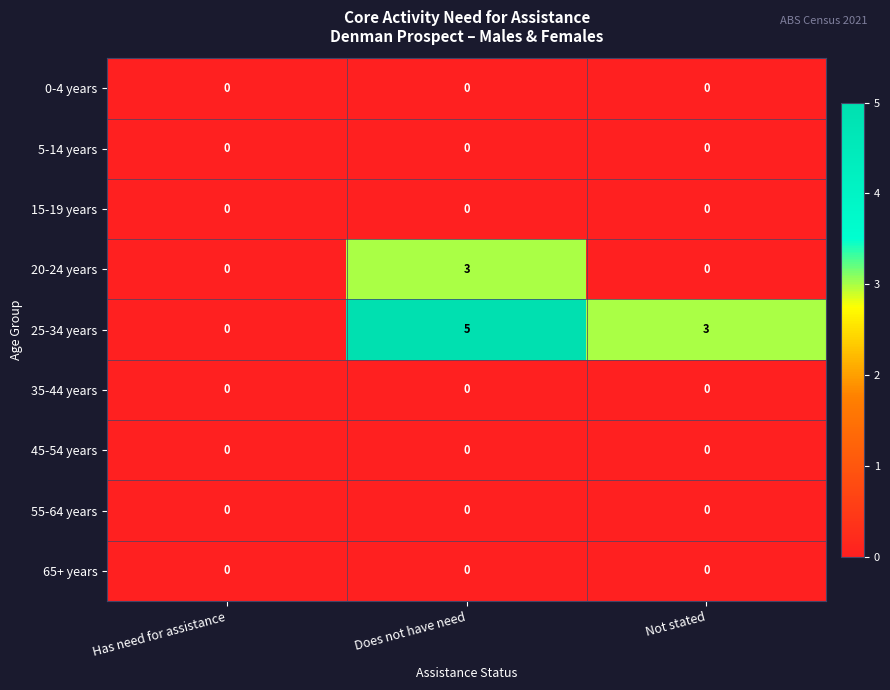

Is the value of 25-34 years at Not stated greater than the value of 15-19 years at Has need for assistance?

Yes